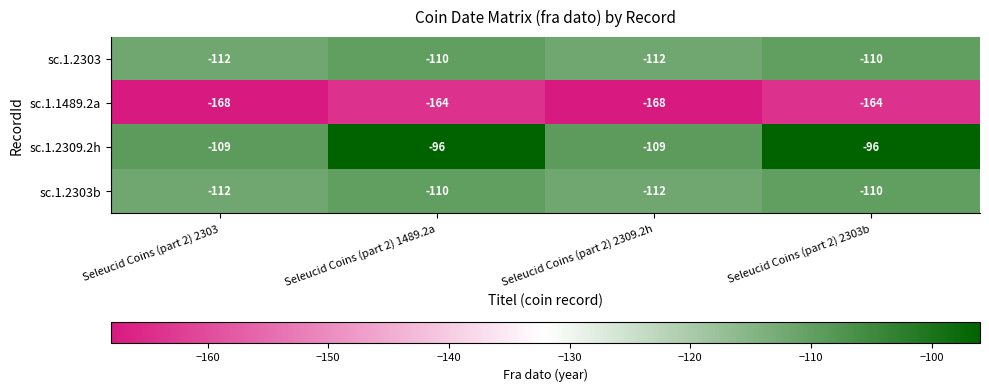

How many distinct data groups are displayed?

4